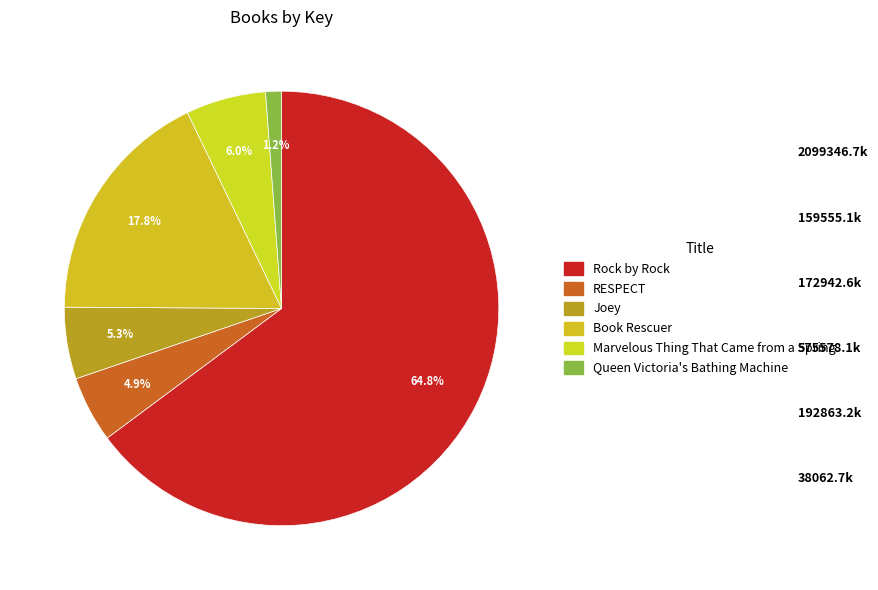

What is the largest slice in the pie chart?

Rock by Rock